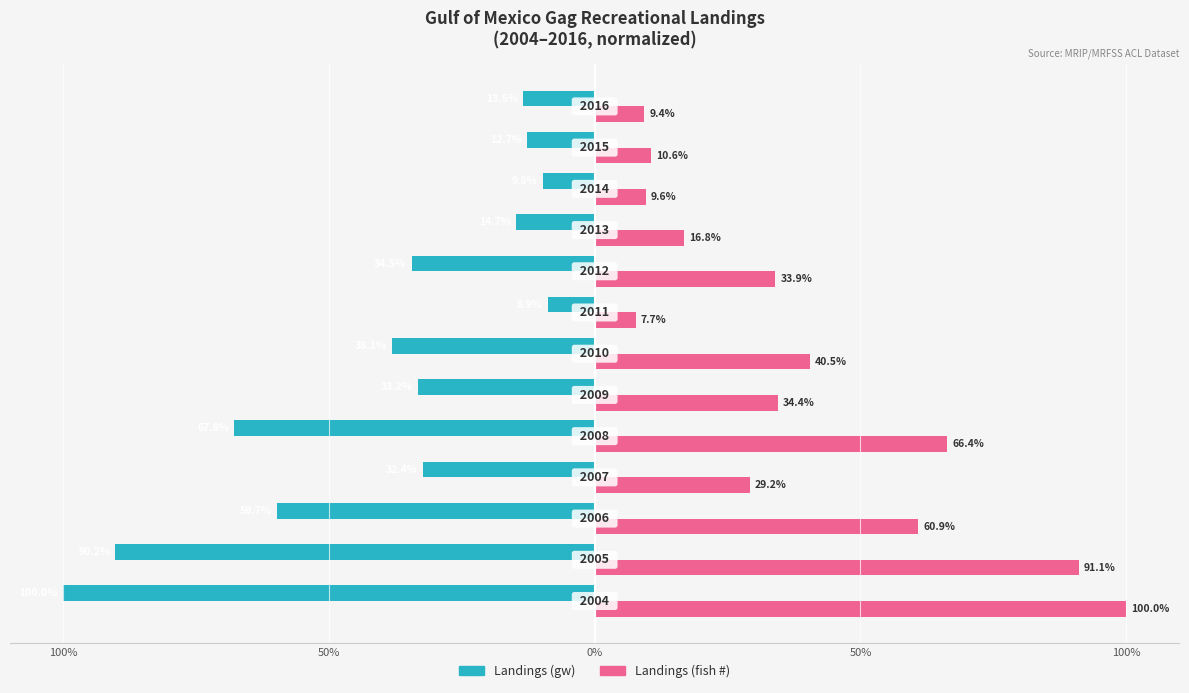

What are all the series names shown in the legend?

Landings (gw), Landings (fish #)